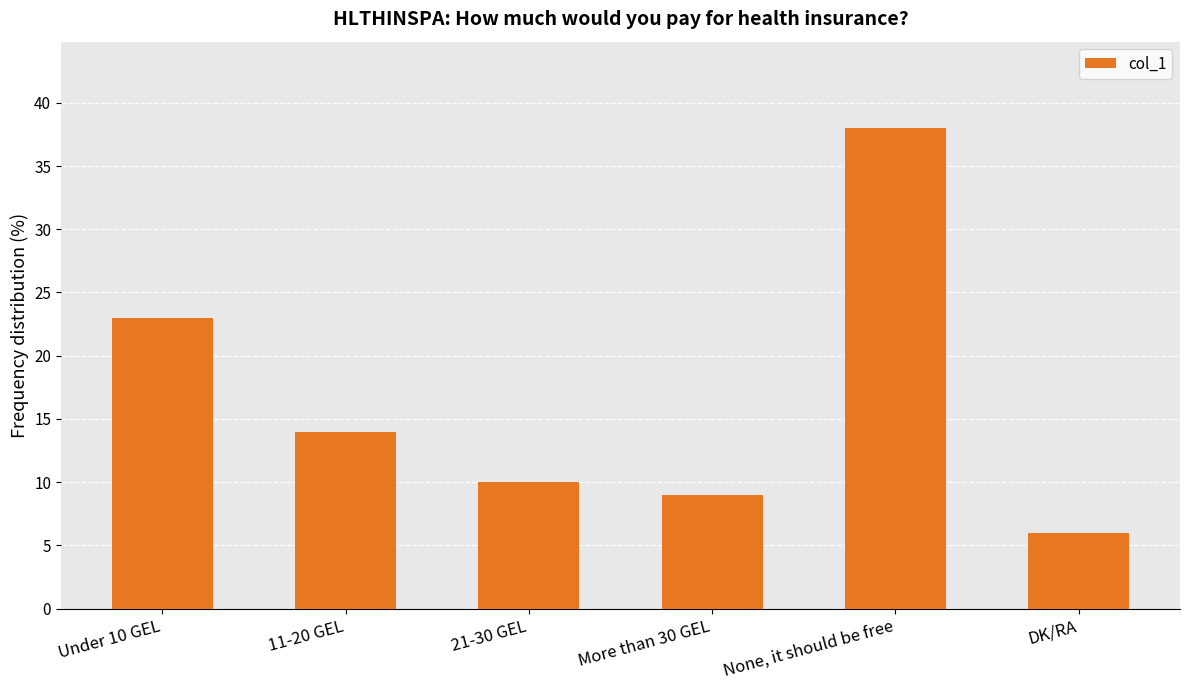

What is the change in value from Under 10 GEL to None, it should be free?

+15